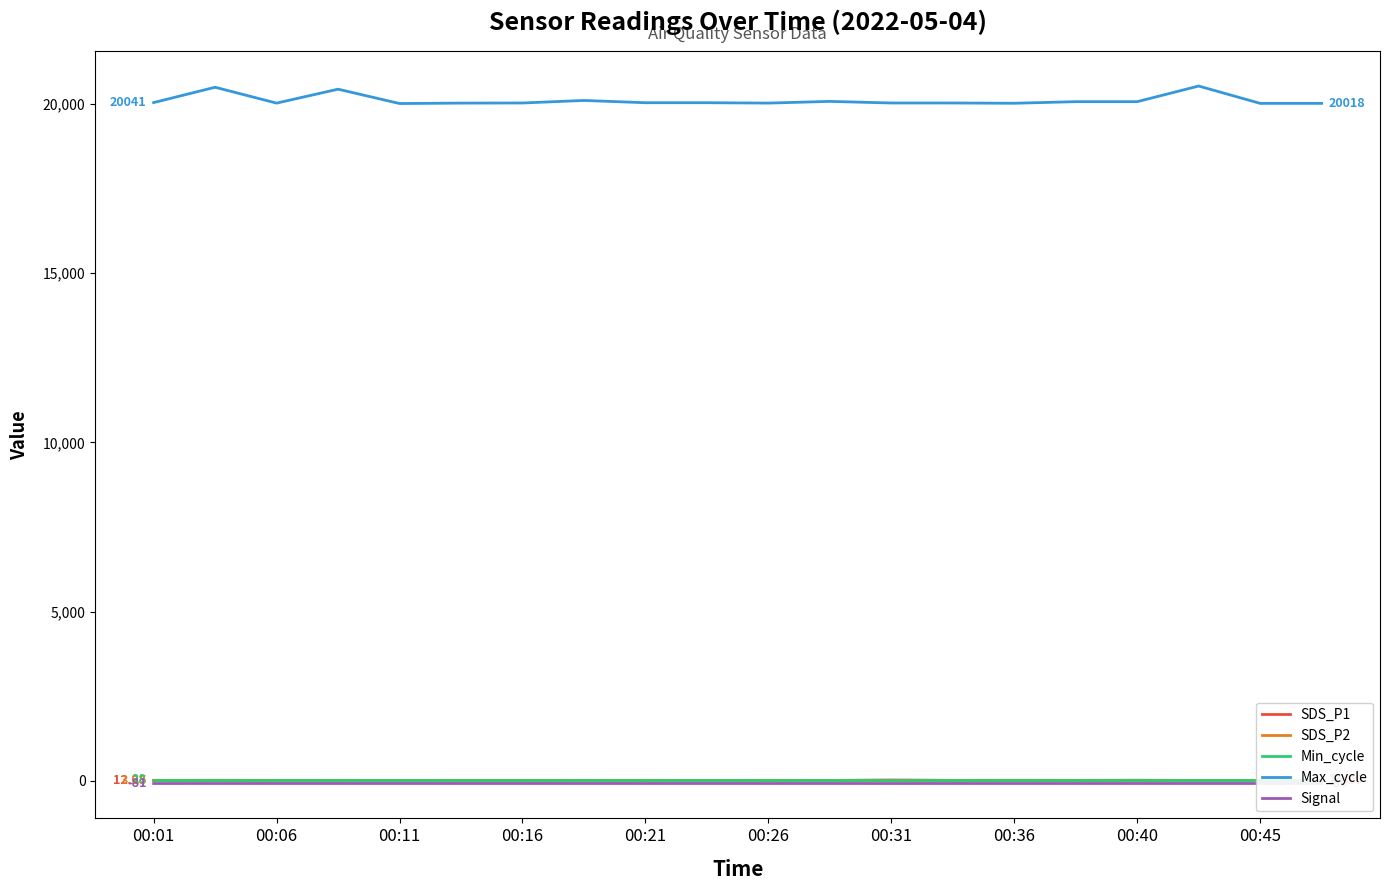

True or false: Max_cycle and SDS_P2 cross at least once.

False